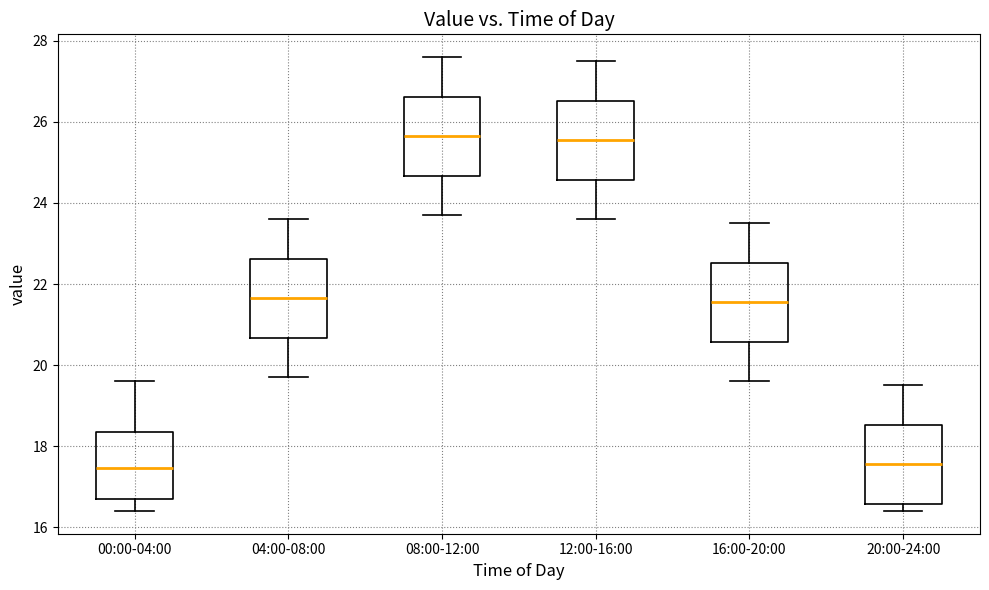

Where is the lower edge of the box for 16:00-20:00 on the y-axis? The values are not printed on the chart, so give them approximately, as read against the axis.

20.6